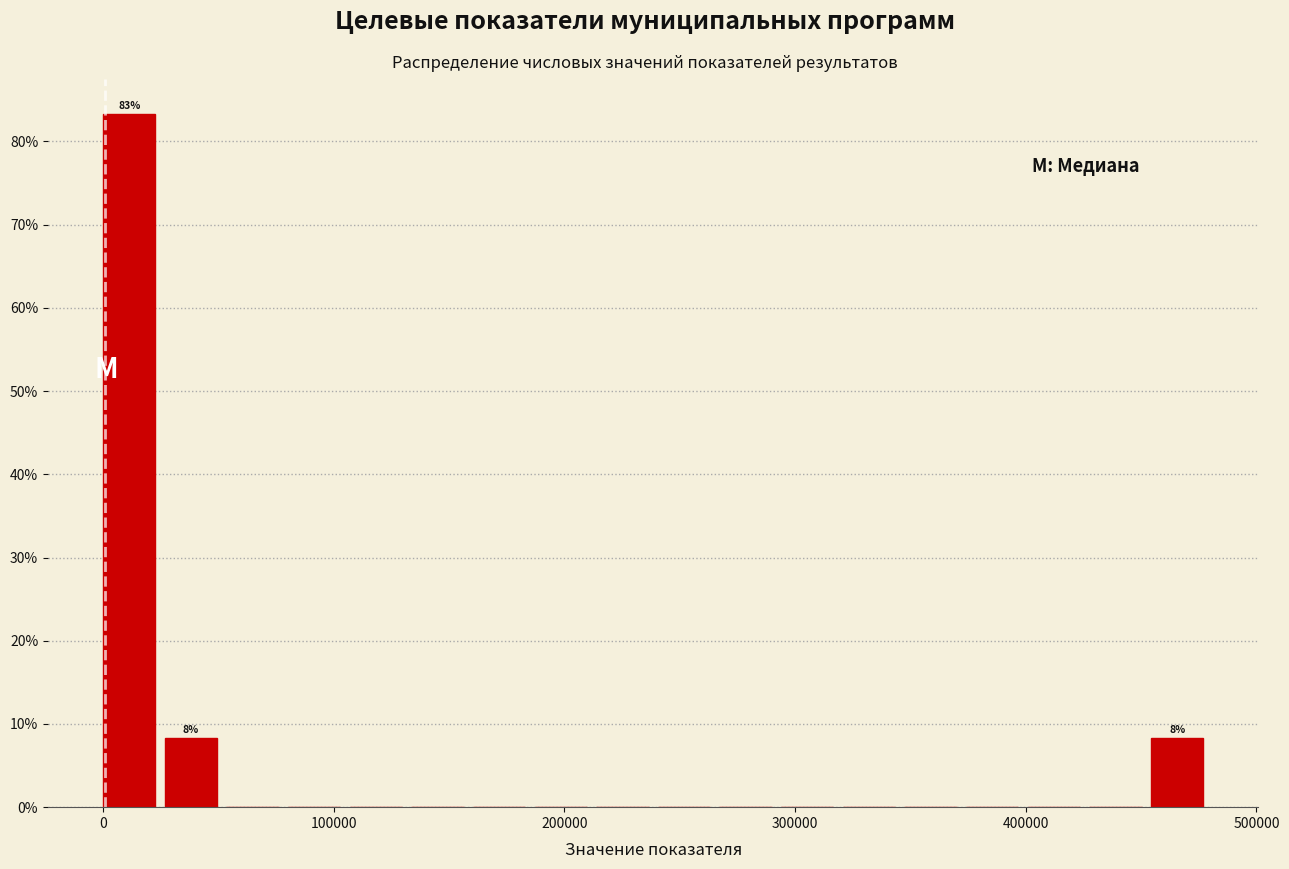

Around what value on the x-axis is the tallest bar? Give the approximate position of its centre, as read against the axis.

10000